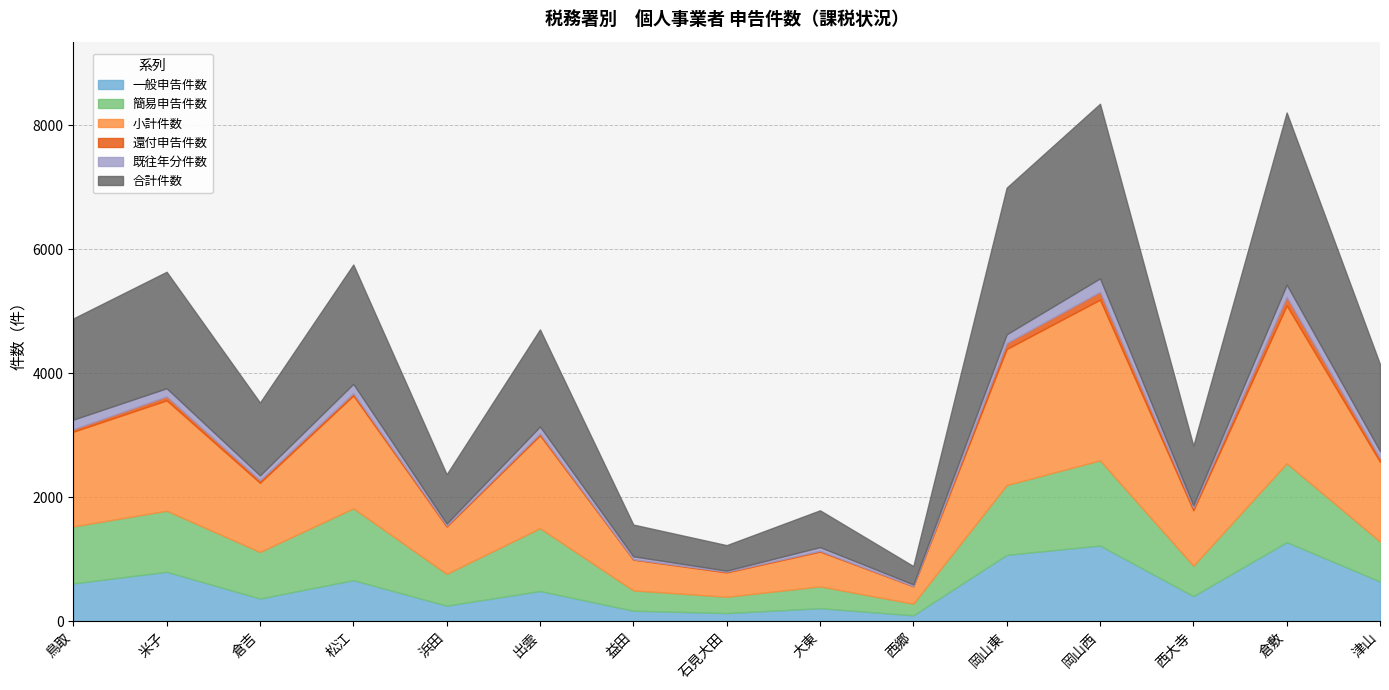

What is the average value of the 一般申告件数 series?

558